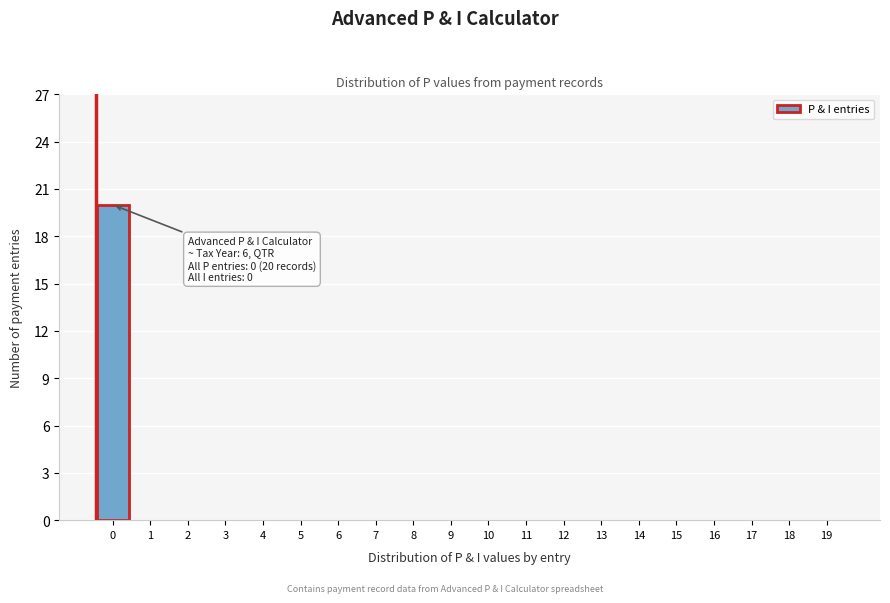

Reading left to right, extract all data points from this chart.

0=20	1=0	2=0	3=0	4=0	5=0	6=0	7=0	8=0	9=0	10=0	11=0	12=0	13=0	14=0	15=0	16=0	17=0	18=0	19=0